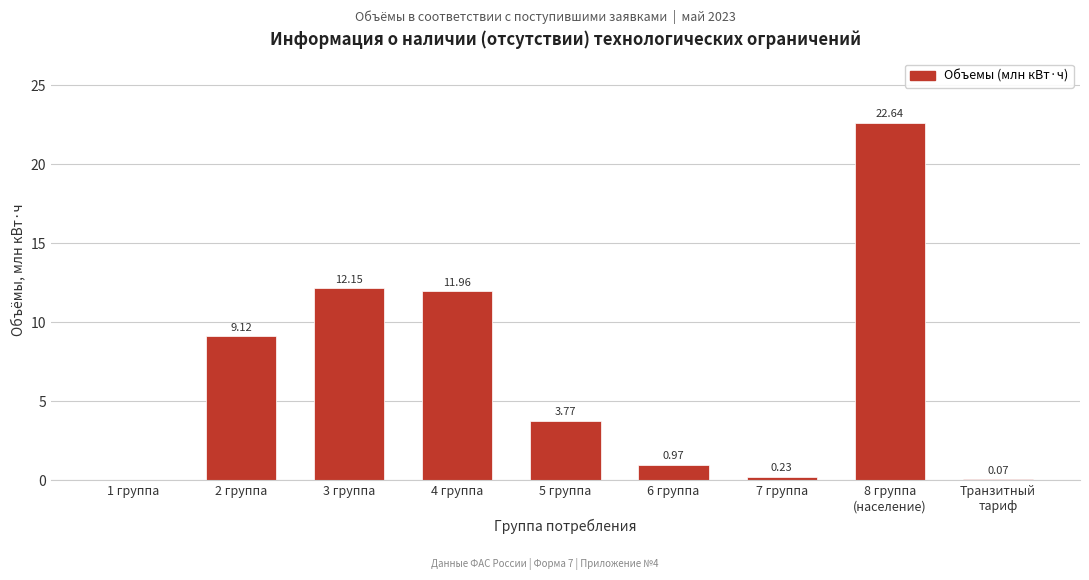

What is the change in value from 1 группа to 7 группа?

+0.2